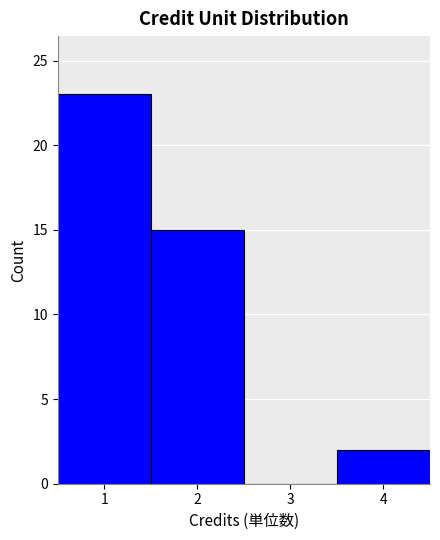

Which range on the x-axis has the tallest bar?

0.5 to 1.5